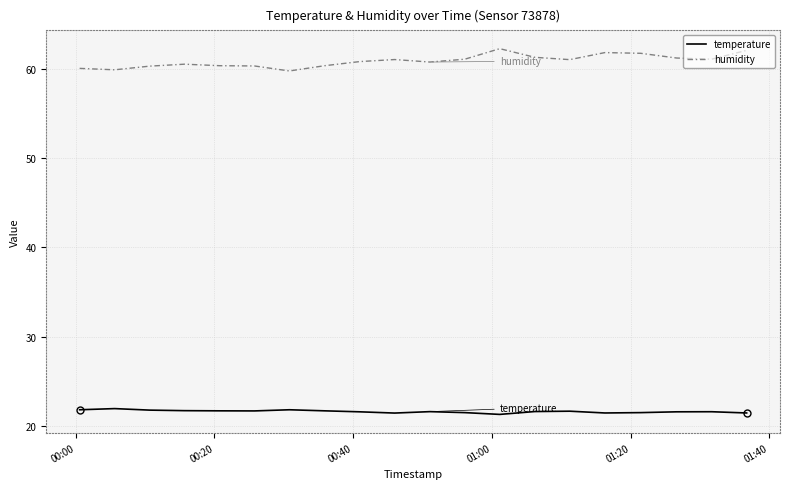

List the series in order of their peak value, lowest first.

temperature, humidity